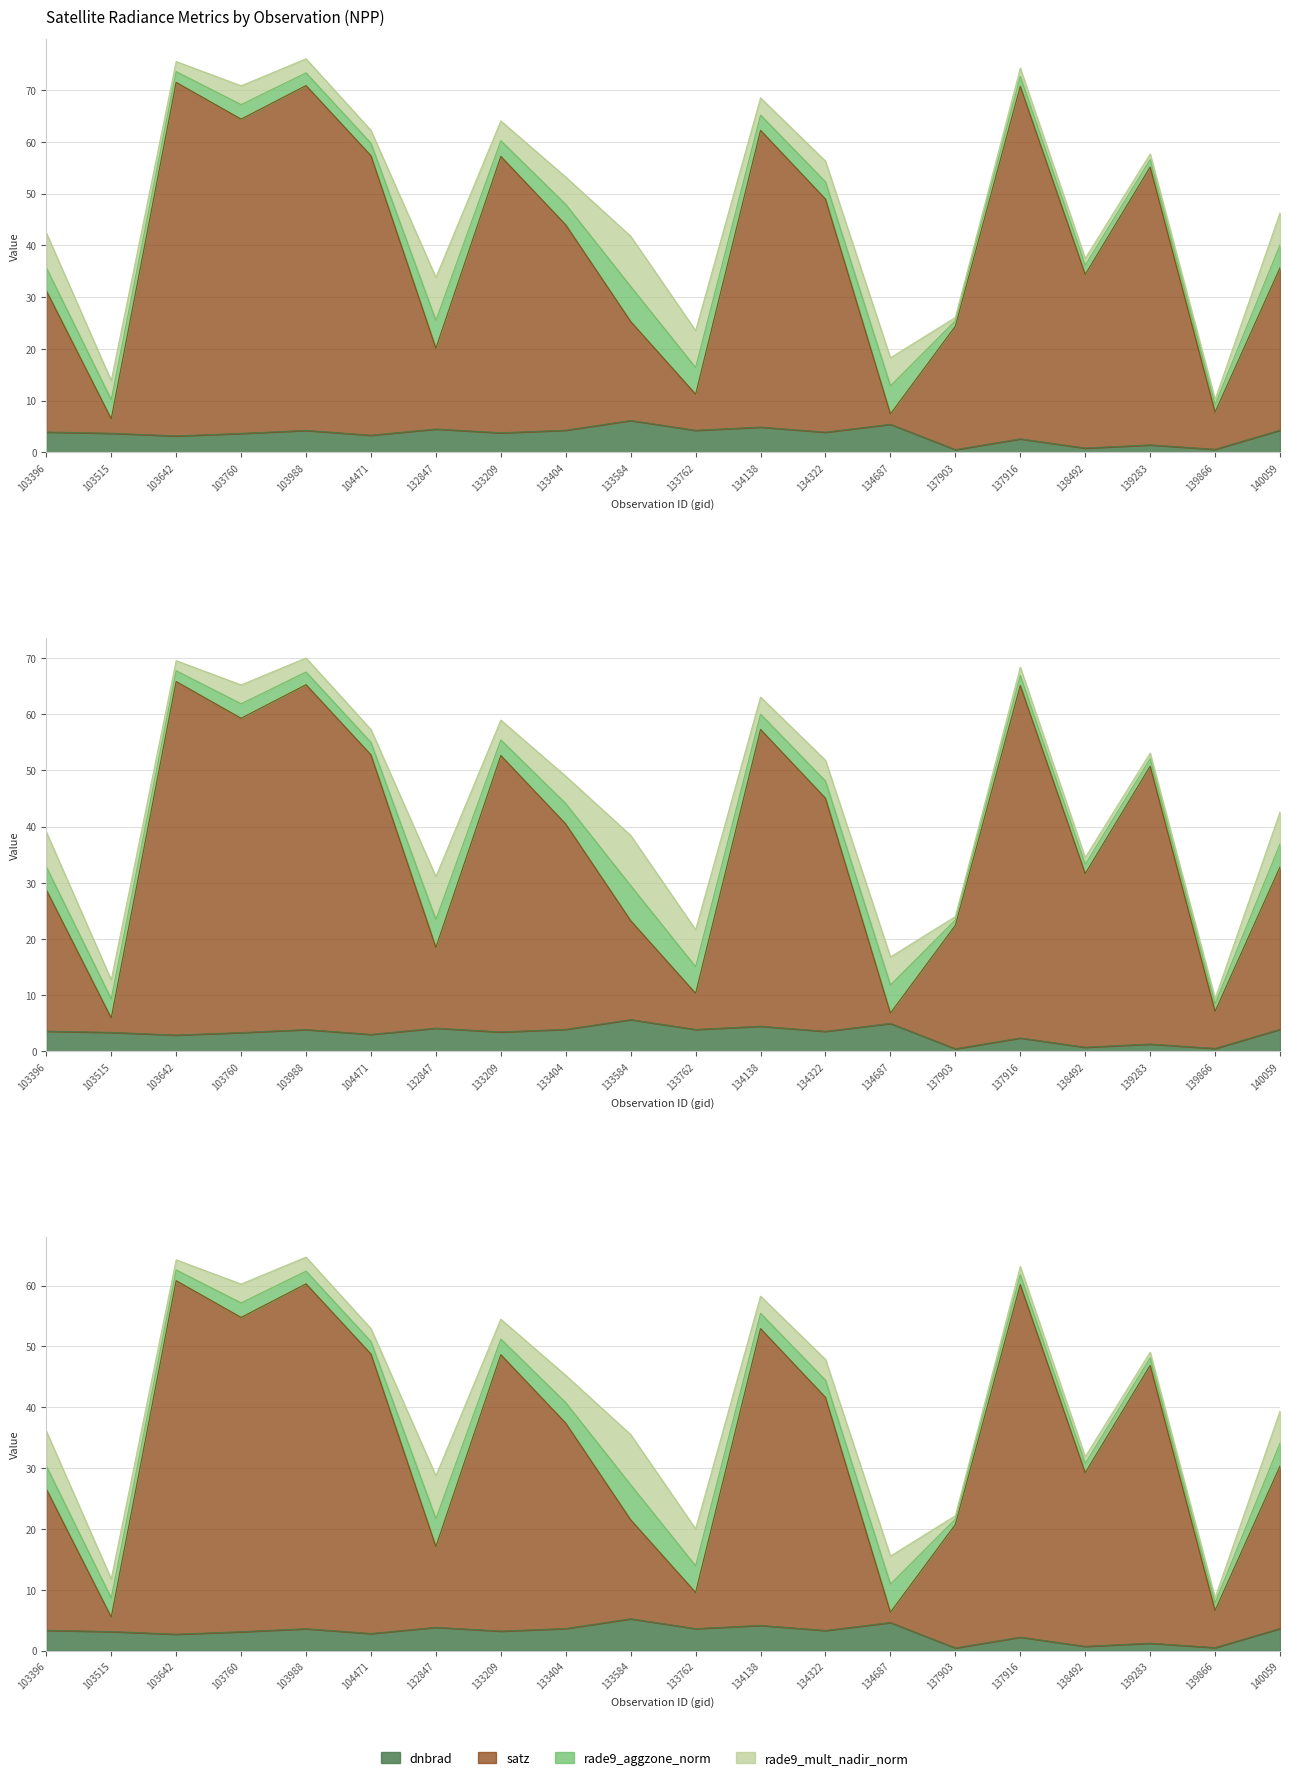

At which label is satz closest to 39?

140059